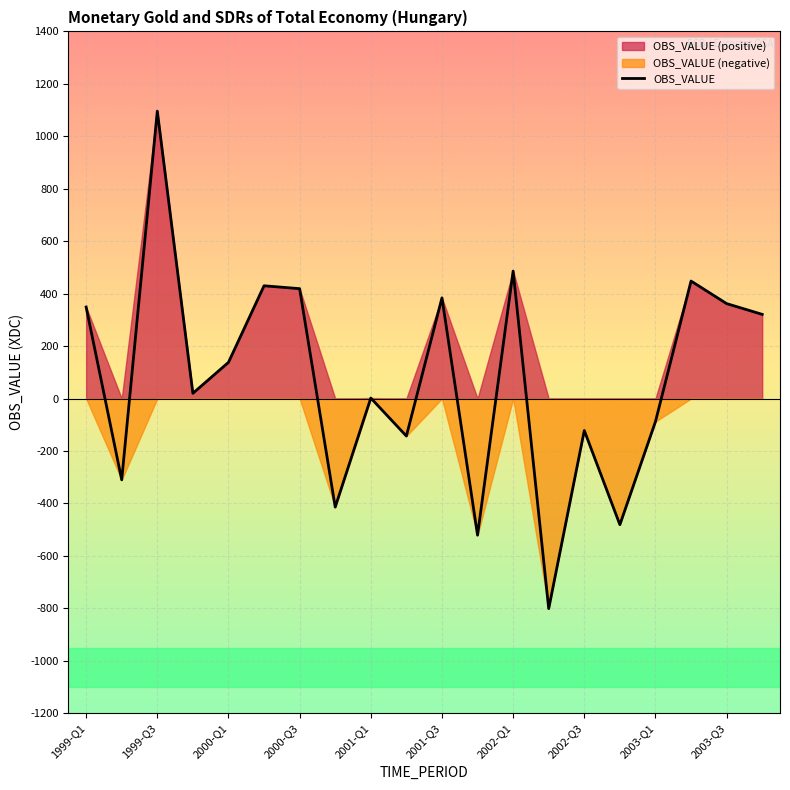

What is the maximum value for OBS_VALUE?

1096